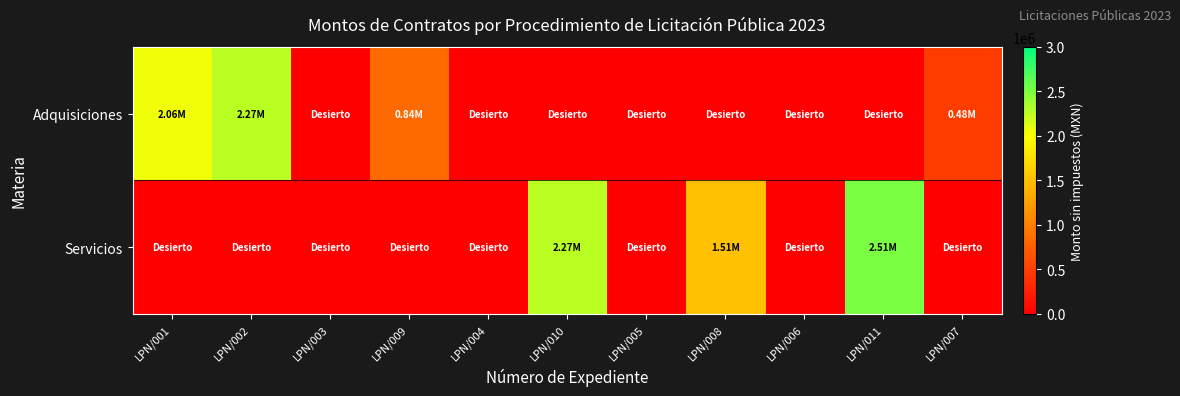

Between LPN/002 and LPN/010, which is larger?

LPN/002